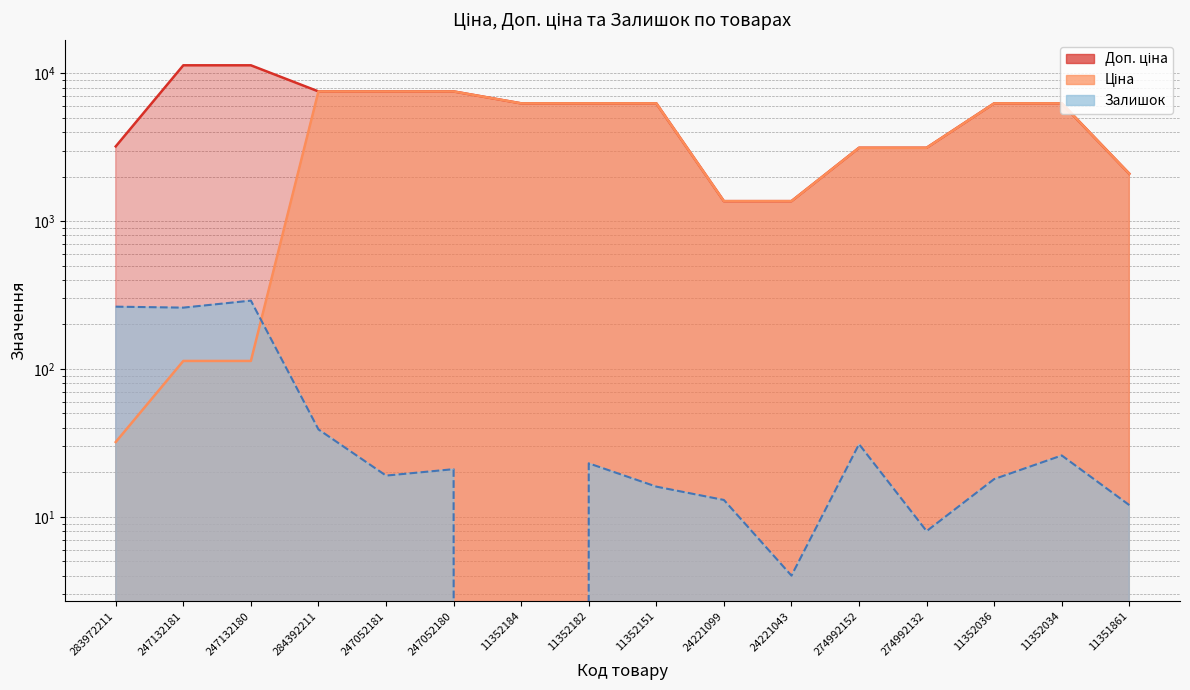

Reading left to right, transcribe all the data shown in this chart.

Ціна: 283972211=32.0	247132181=113.3	247132180=113.3	284392211=7545.9	247052181=7545.9	247052180=7545.9	11352184=6266.7	11352182=6266.7	11352151=6266.7	24221099=1366.3	24221043=1366.3	274992152=3136.8	274992132=3136.8	11352036=6266.7	11352034=6266.7	11351861=2094.3
Доп. ціна: 283972211=3205.0	247132181=11334.0	247132180=11334.0	284392211=7545.9	247052181=7545.9	247052180=7545.9	11352184=6266.7	11352182=6266.7	11352151=6266.7	24221099=1366.0	24221043=1366.0	274992152=3137.0	274992132=3137.0	11352036=6266.7	11352034=6266.7	11351861=2094.0
Залишок: 283972211=264.0	247132181=260.0	247132180=290.0	284392211=39.0	247052181=19.0	247052180=21.0	11352184=0.0	11352182=23.0	11352151=16.0	24221099=13.0	24221043=4.0	274992152=31.0	274992132=8.0	11352036=18.0	11352034=26.0	11351861=12.0